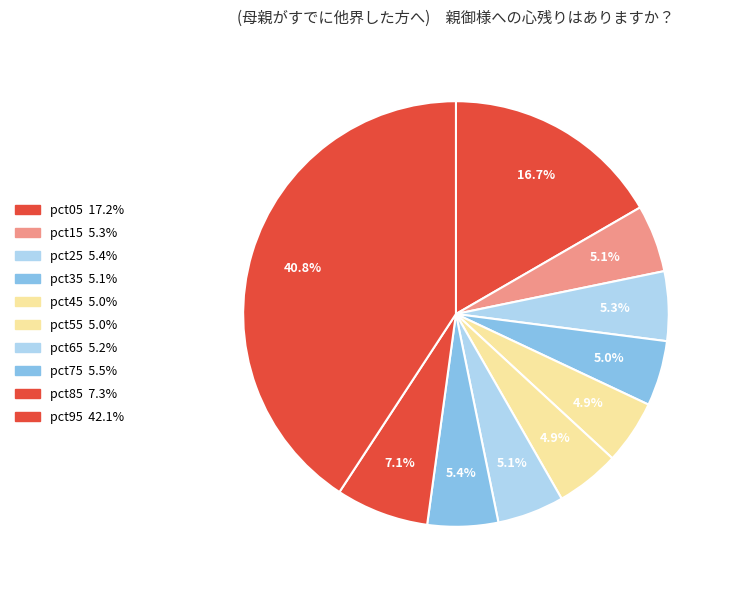

Count the number of slices in the pie.

10